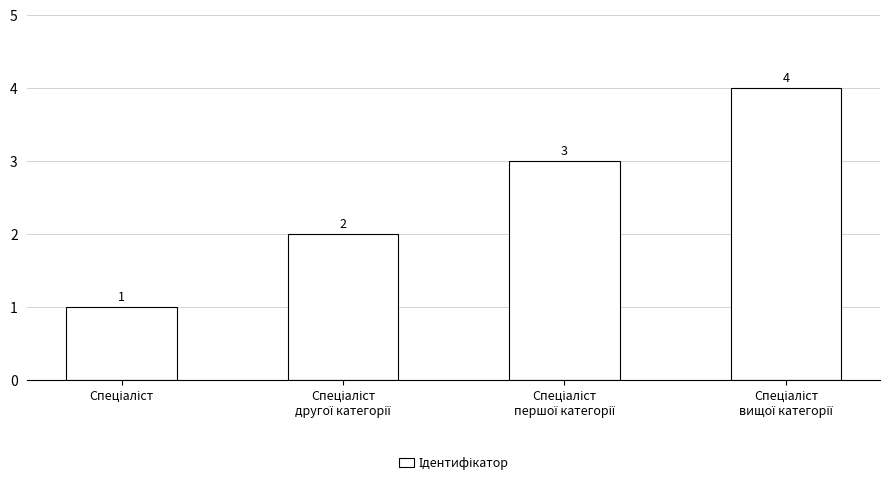

Count the values in the range 2 to 4.

3